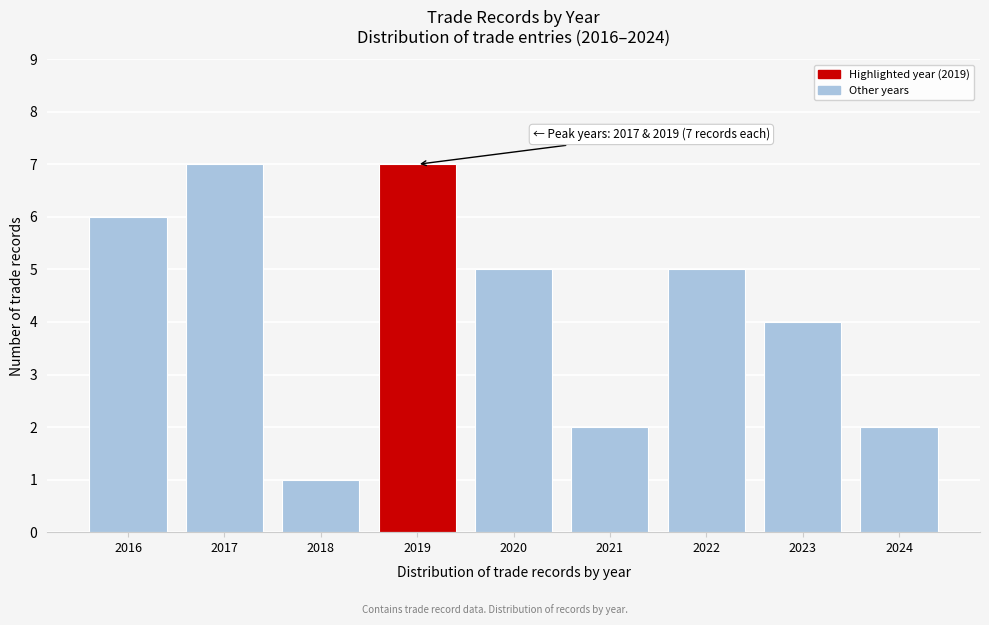

Reading left to right, transcribe all the data shown in this chart.

6	7	1	7	5	2	5	4	2